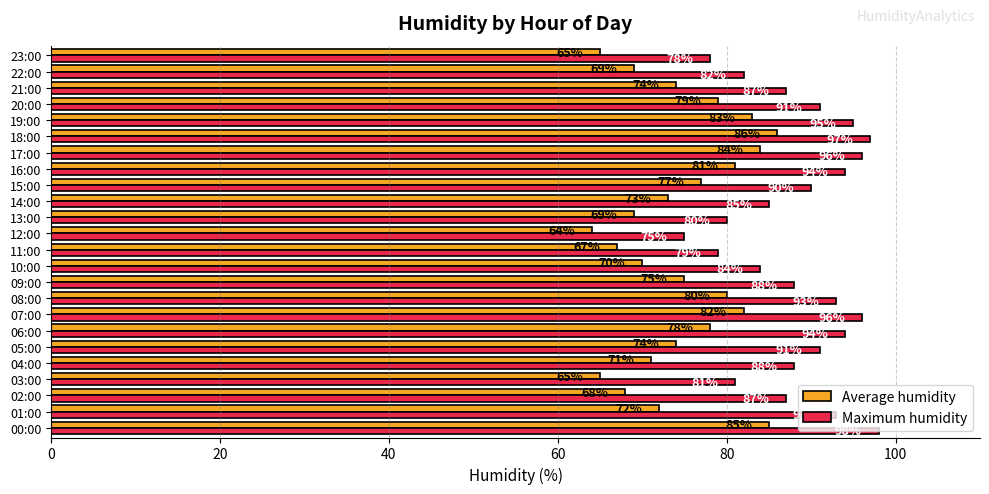

Is it true that Average humidity equals 122 at 00:00?

False